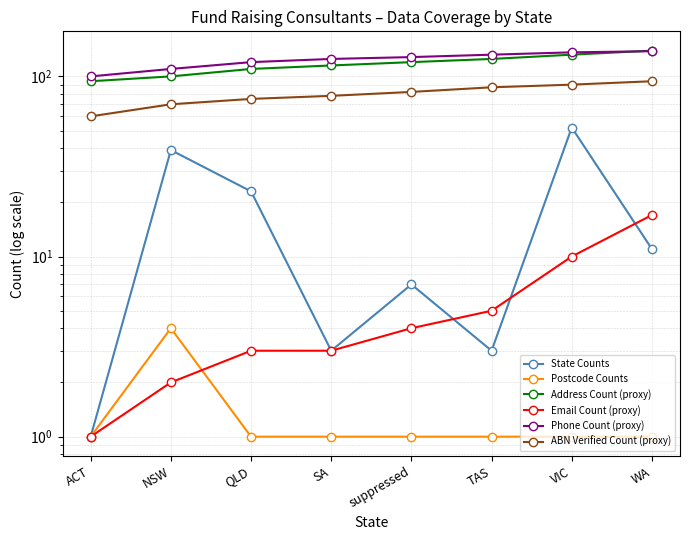

What is the greatest value displayed?

139